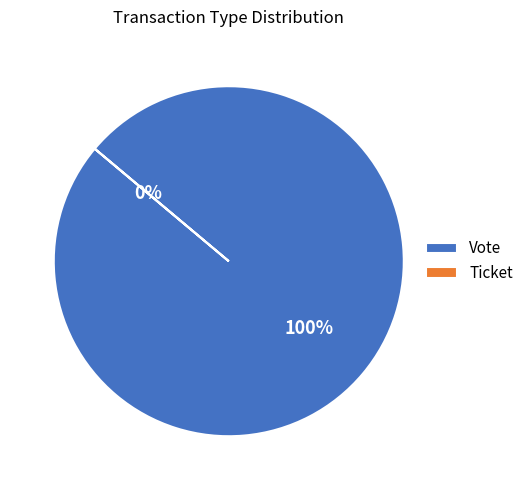

True or false: Vote accounts for 100% of the total.

True